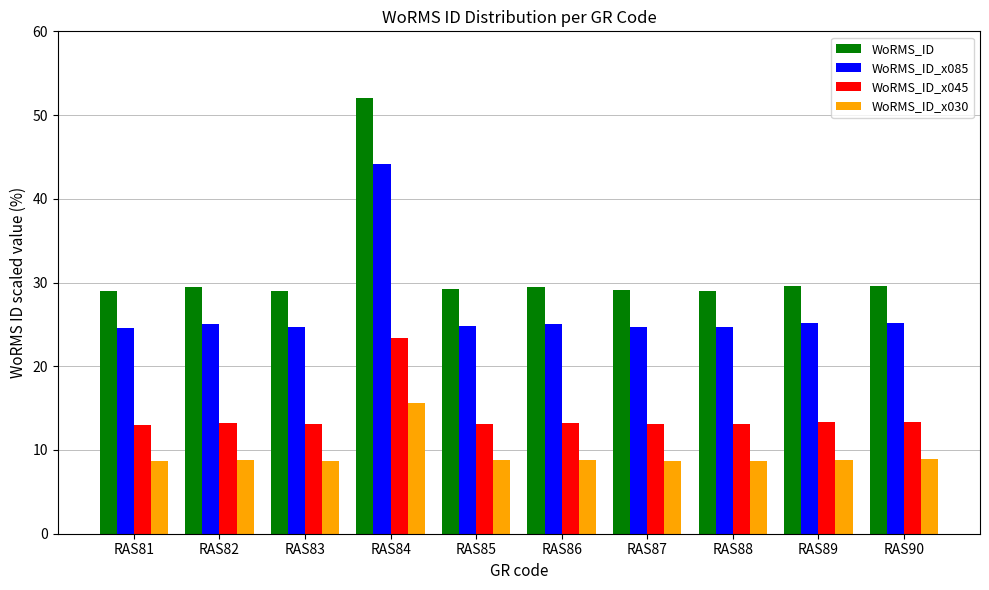

What is the difference between the WoRMS_ID_x085 values at RAS83 and RAS82?

0.4